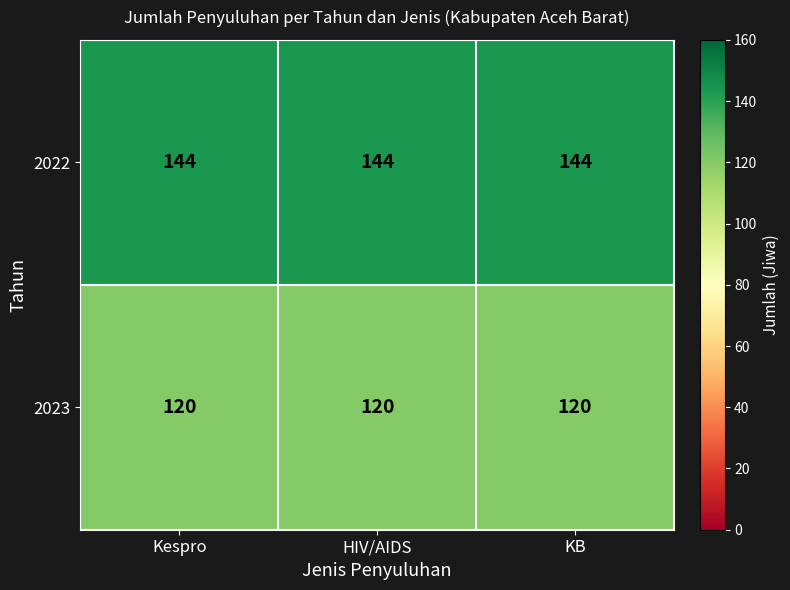

What is the minimum value shown in the chart?

120